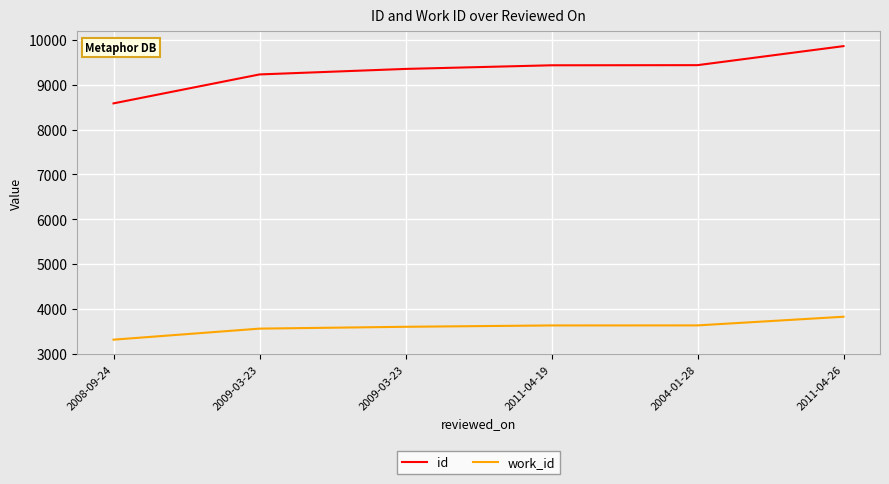

Does the chart have visible grid lines?

Yes